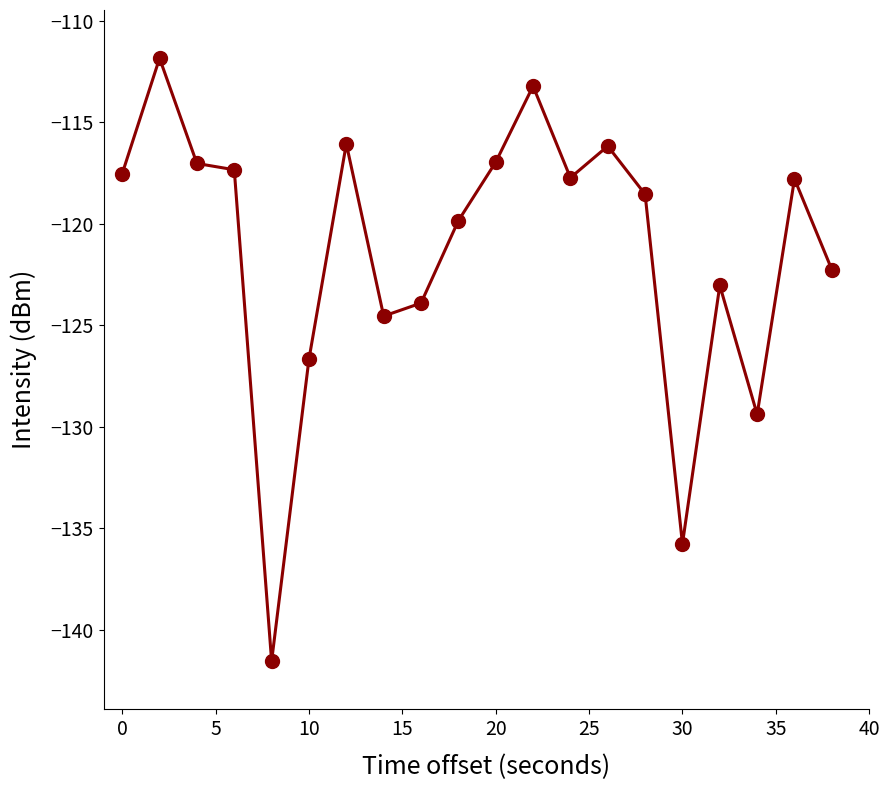

What is the value of the 20th point from the left?

-122.3